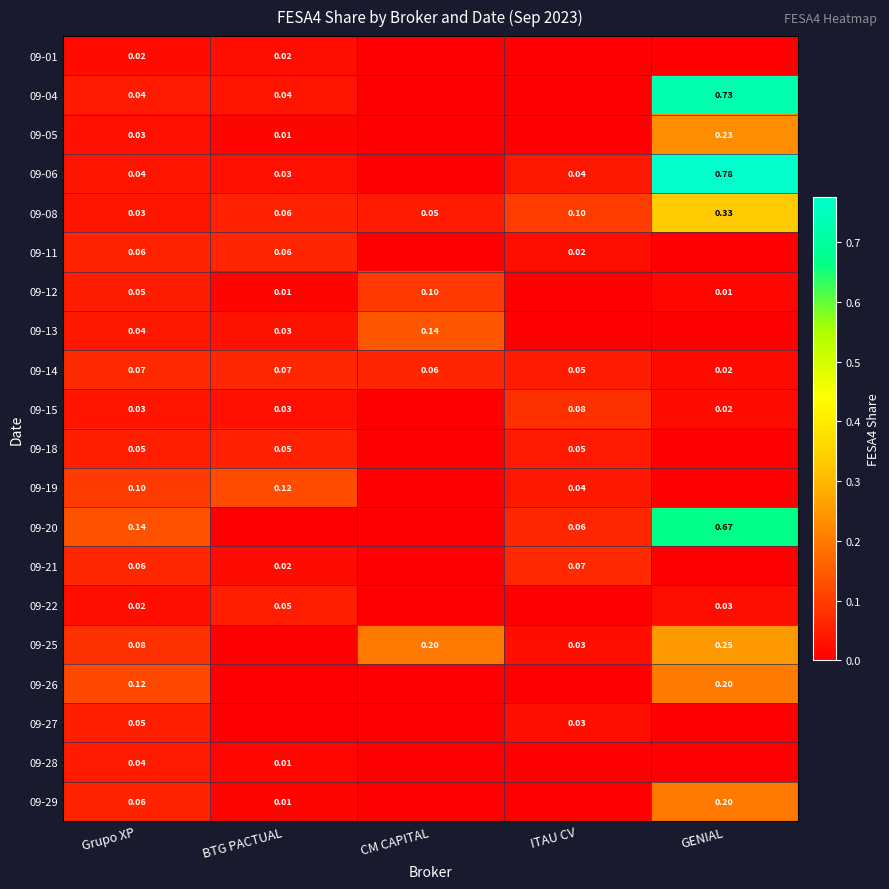

At which label does 09-08 reach its peak?

GENIAL